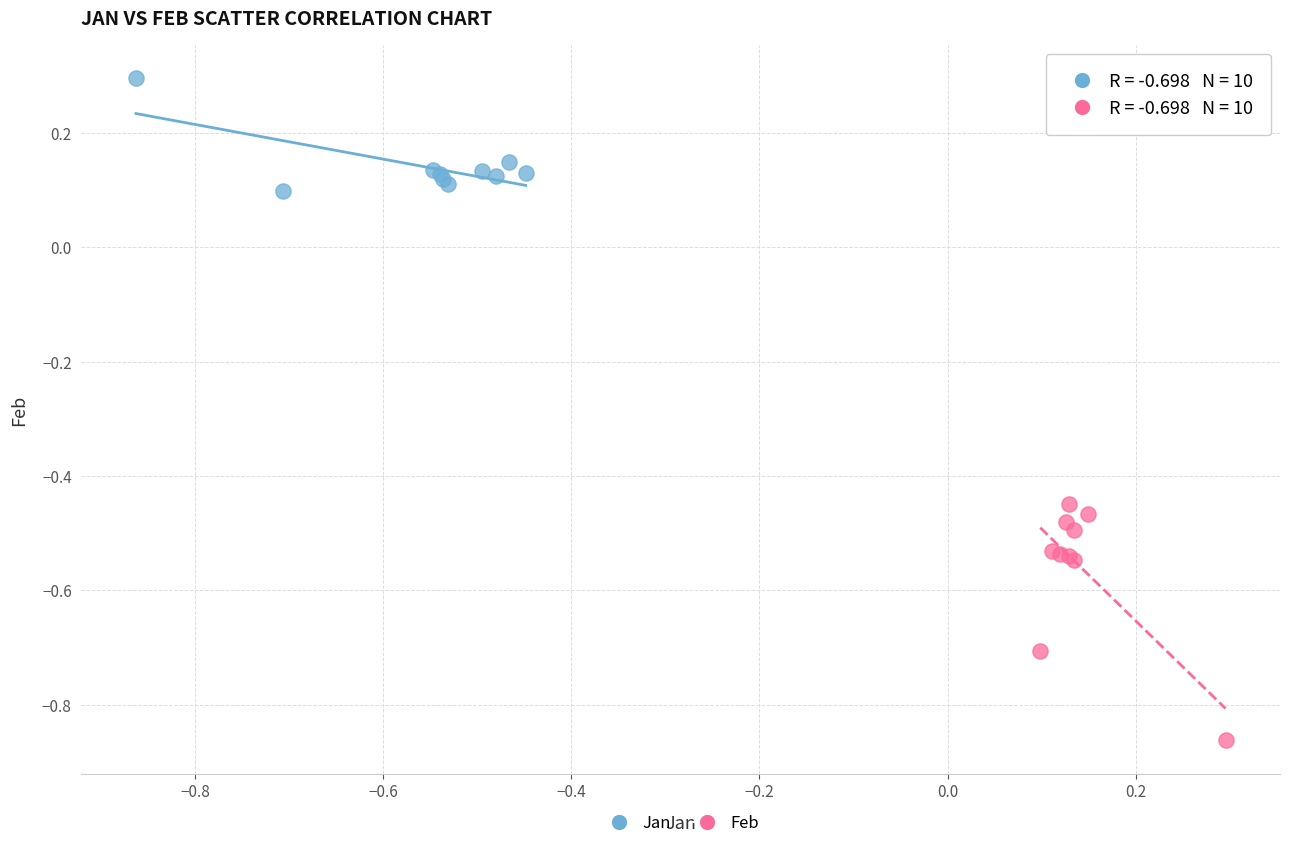

Which series reaches the minimum Y coordinate?

Feb